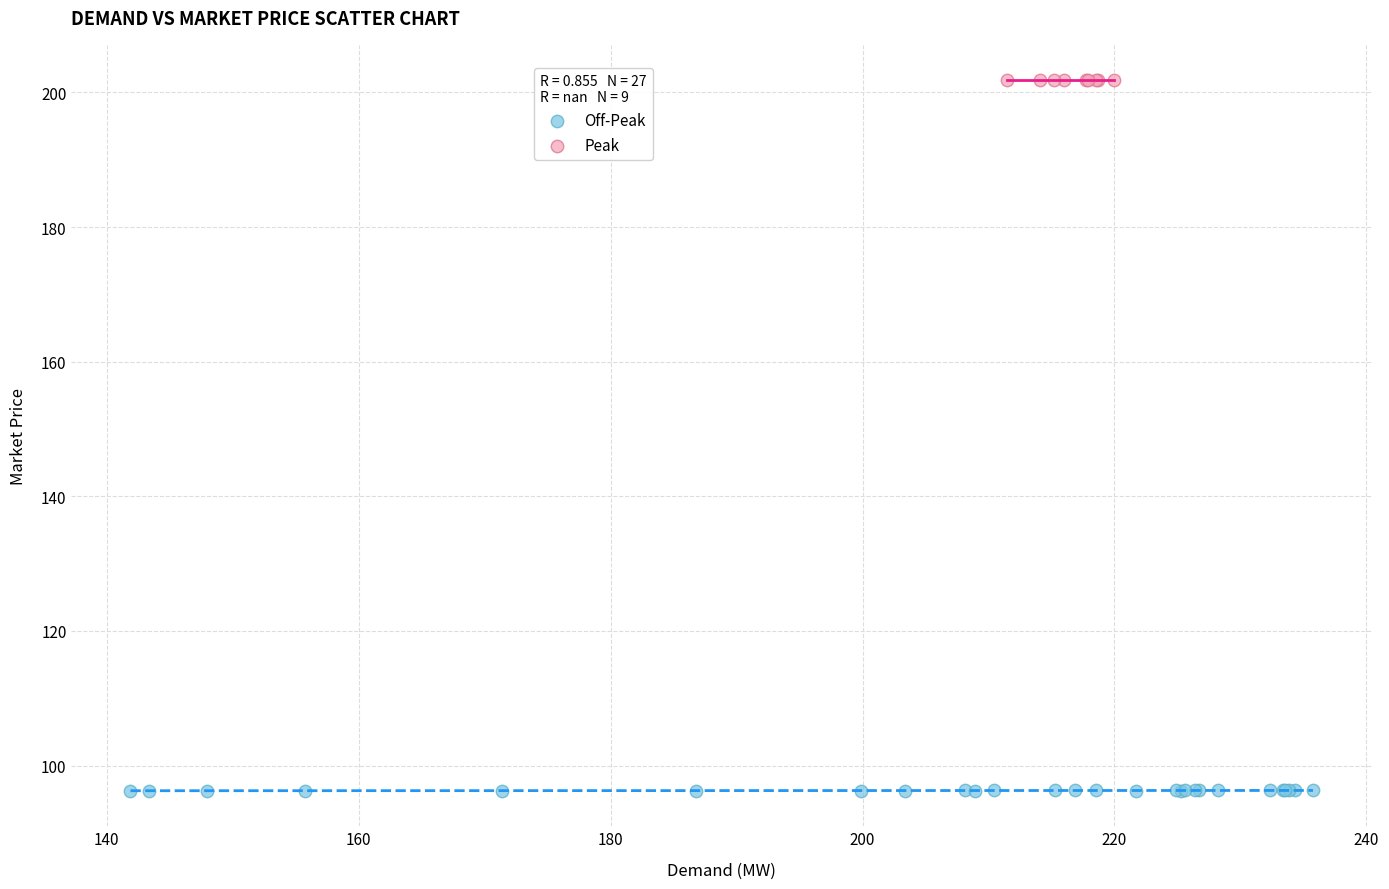

Which series reaches the maximum Y coordinate?

Peak